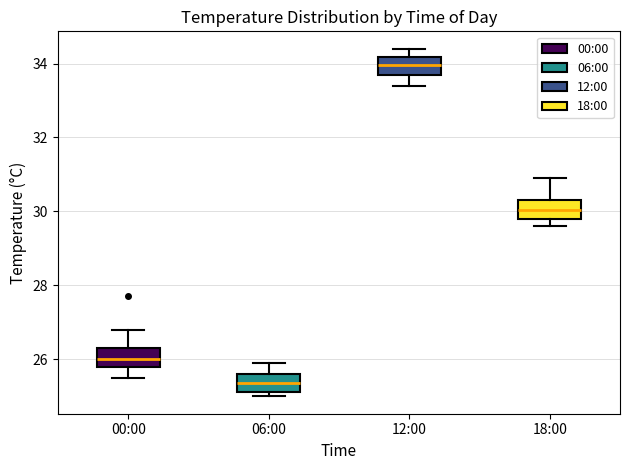

Where does the median line of the box for 00:00 sit on the y-axis? The values are not printed on the chart, so give them approximately, as read against the axis.

26.0